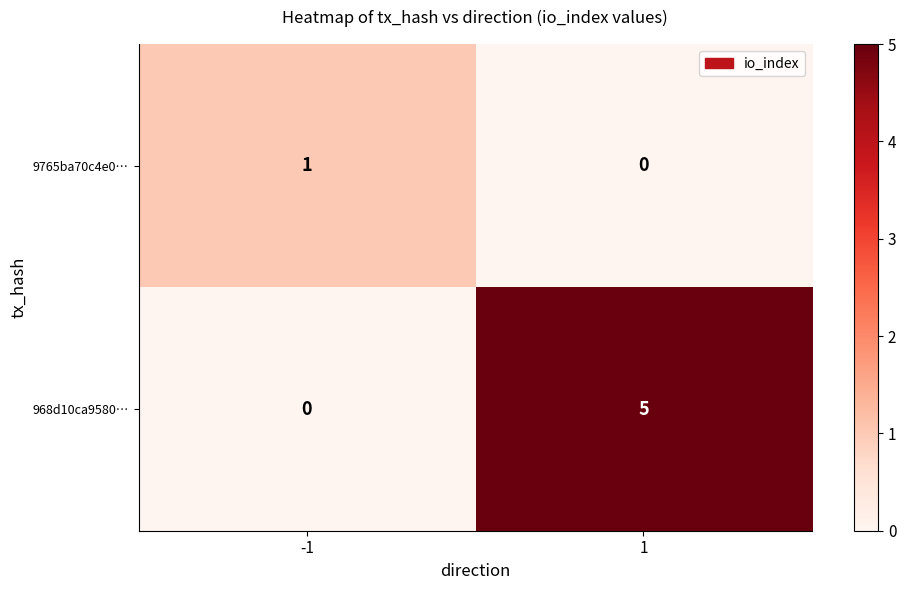

What is the difference between the maximum and minimum values in the 968d10ca9580… series?

5